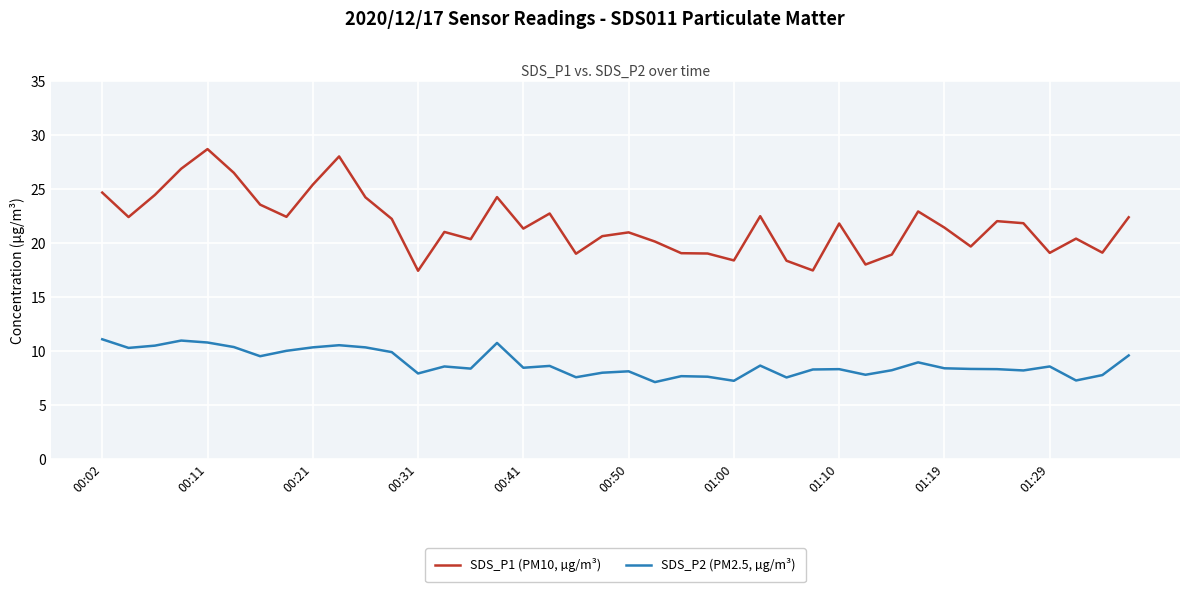

What is the difference between the maximum and minimum values in the SDS_P1 (PM10, µg/m³) series?

11.3